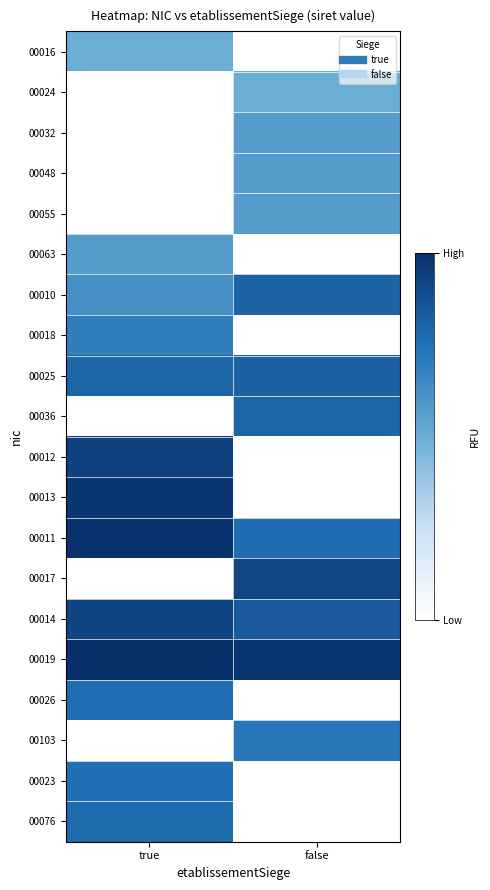

How many data points does each series have?

2